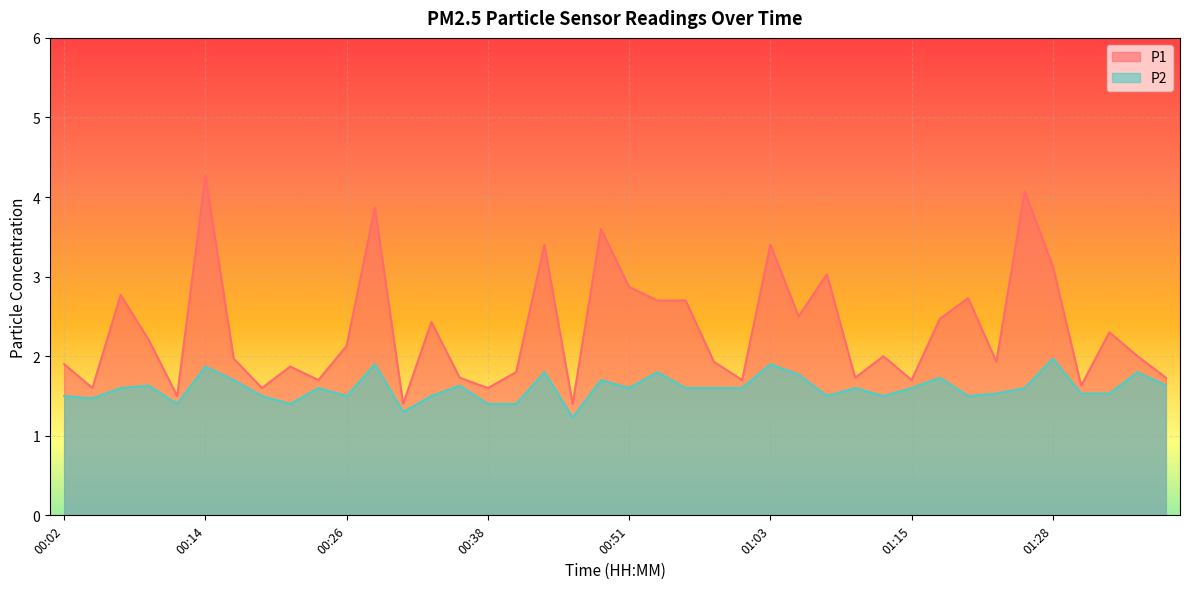

The value of P2 at 00:24 is 1.6. True or false?

True